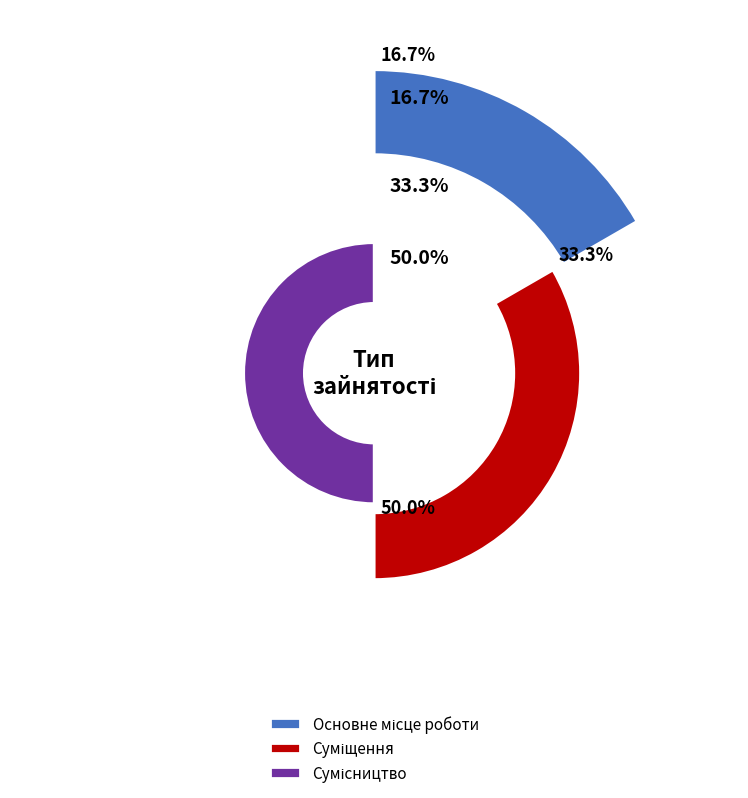

What percentage is the Суміщення slice, to the nearest percent?

33%